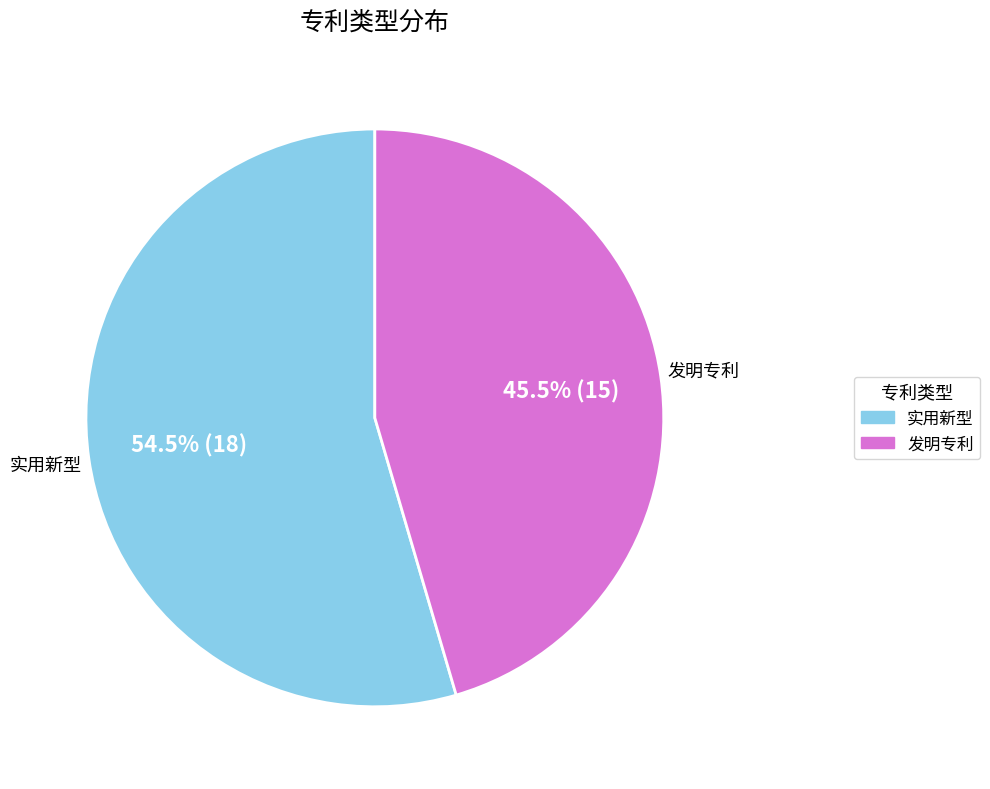

Combined, what portion of the pie is 实用新型 and 发明专利?

100.0%